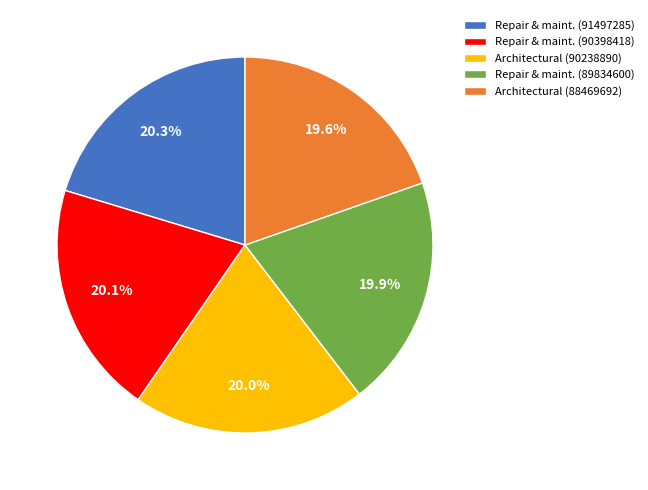

What percentage is NOT represented by Architectural (88469692)?

80.4%